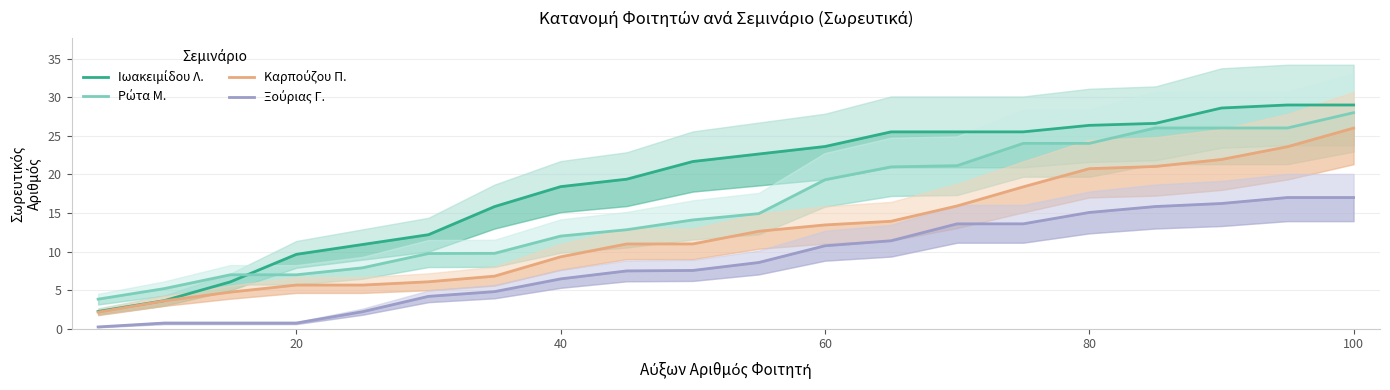

How many lines are shown in the chart?

4